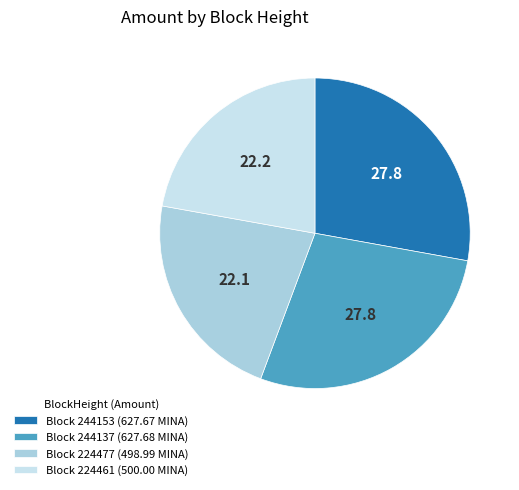

Combined, do Block 224461 (500.00 MINA) and Block 224477 (498.99 MINA) account for over 50%?

No